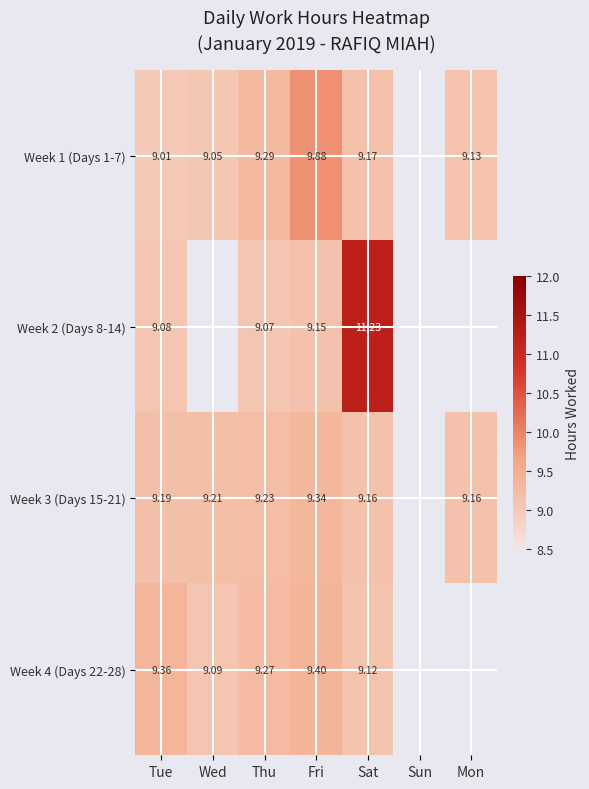

Is the value of Week 3 (Days 15-21) at Tue greater than the value of Week 2 (Days 8-14) at Sat?

No